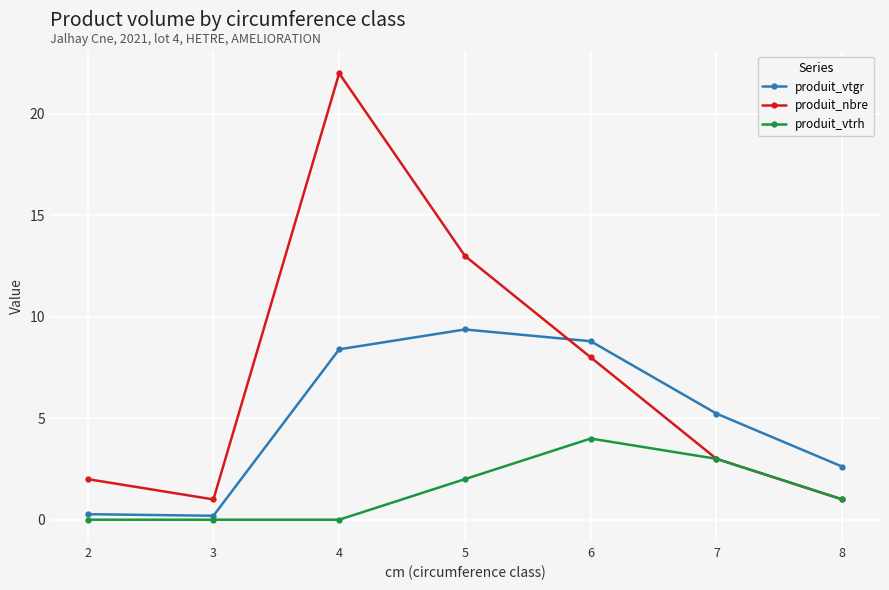

What value does the produit_vtgr series have at 7?

5.2